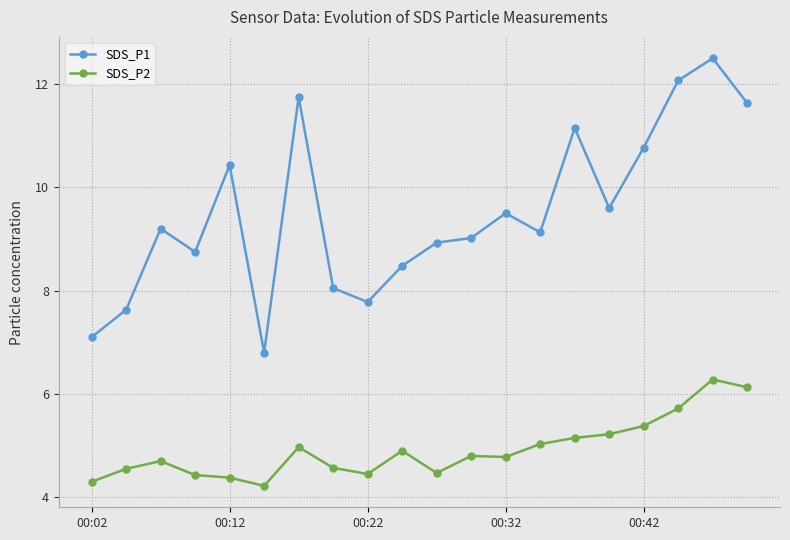

What is the maximum value shown in the chart?

12.5